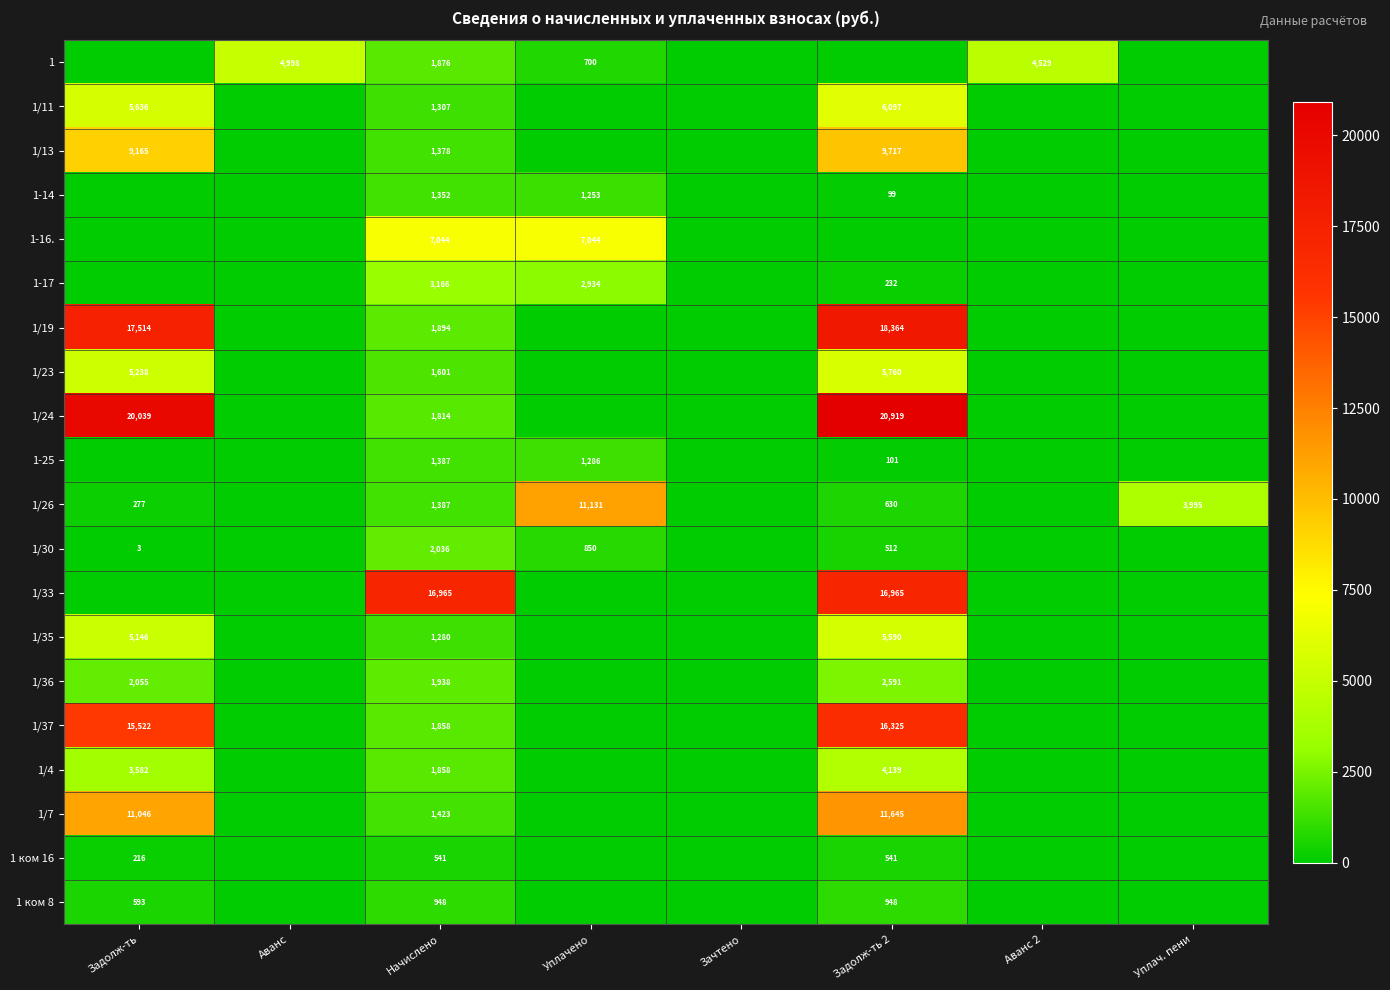

Which category has the lowest value across all series?

Задолж-ть